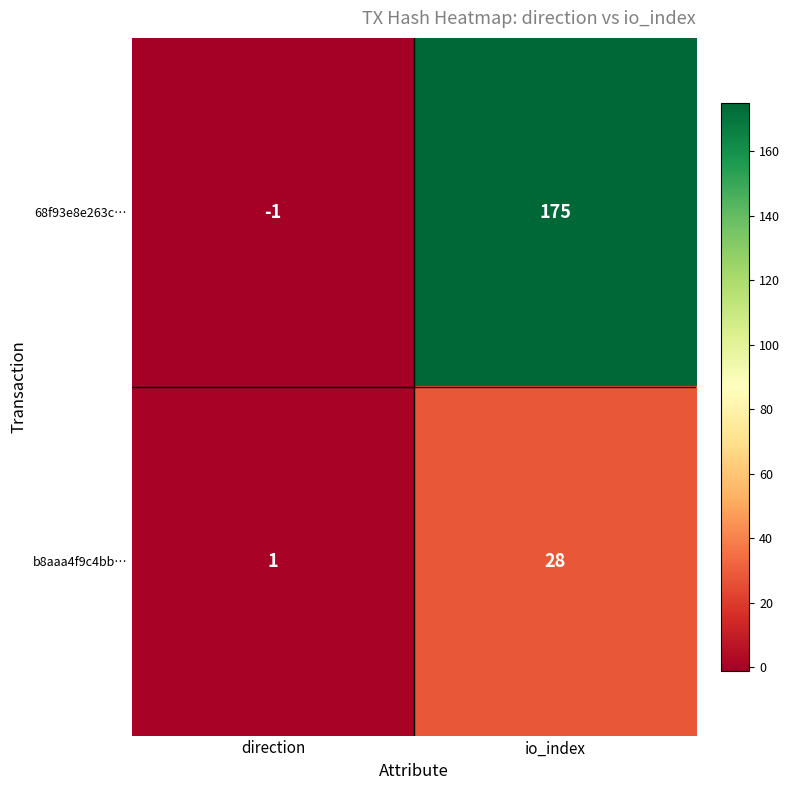

Which series changed the most between direction and io_index?

68f93e8e263c…